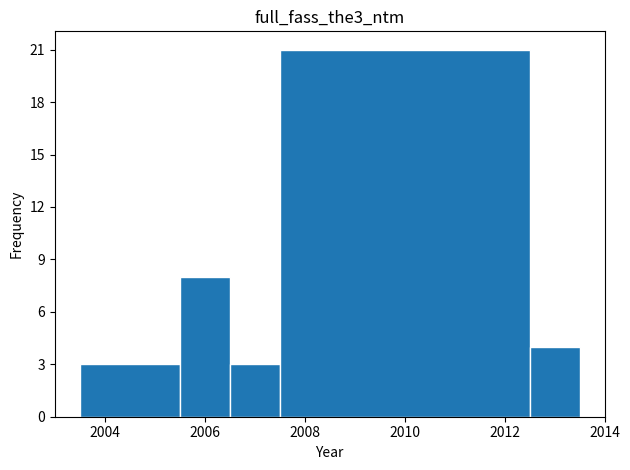

Reading left to right, transcribe this chart: for each bar, give the range it covers on the x-axis and its height. Neither the bar edges nor the heights are printed on the chart, so give them approximately, as read against the axes.

2003.5 to 2005.5: 3
2005.5 to 2006.5: 8
2006.5 to 2007.5: 3
2007.5 to 2012.5: 21
2012.5 to 2013.5: 4